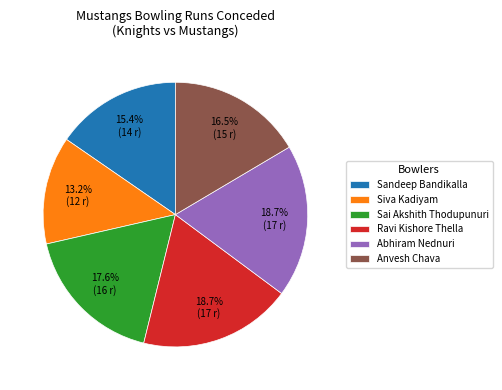

To the nearest percent, what portion does Ravi Kishore Thella represent?

19%